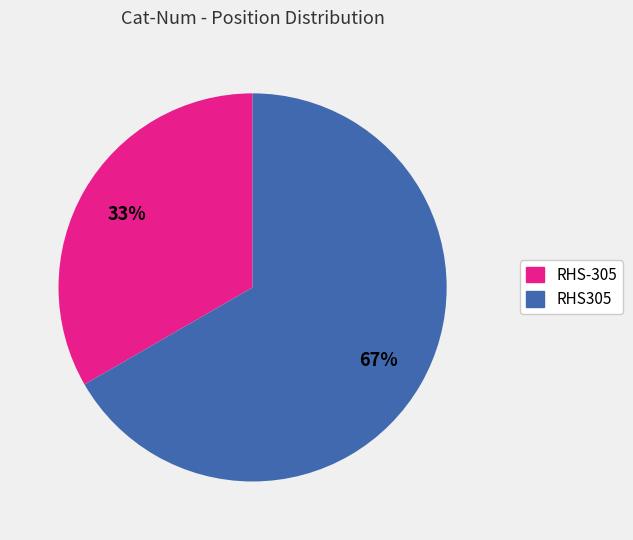

How many slices are in this pie chart?

2